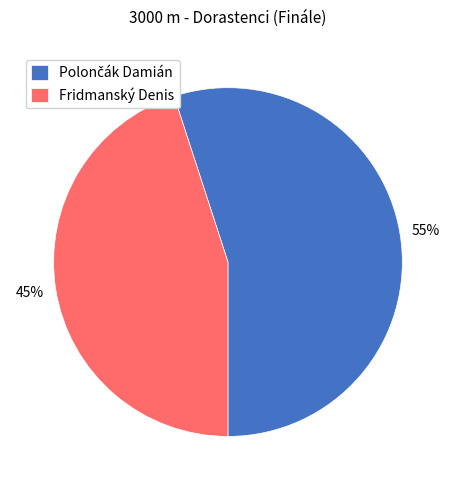

To the nearest percent, what portion does Fridmanský Denis represent?

45%